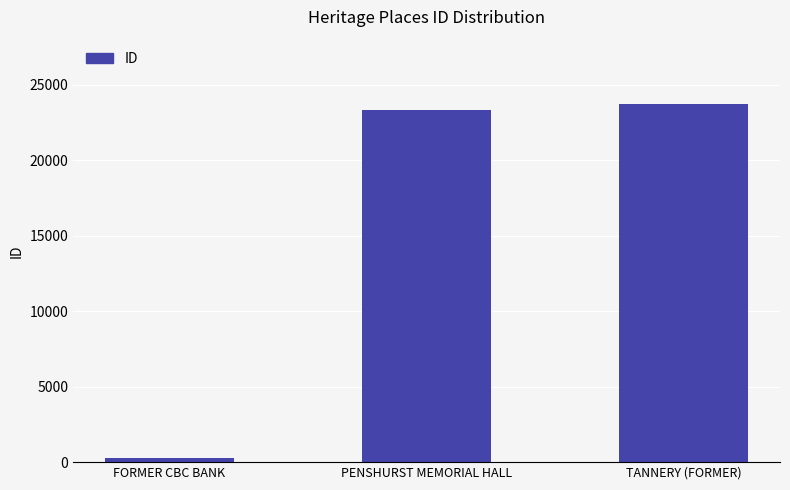

The chart shows a value of 41647 at PENSHURST MEMORIAL HALL. True or false?

False